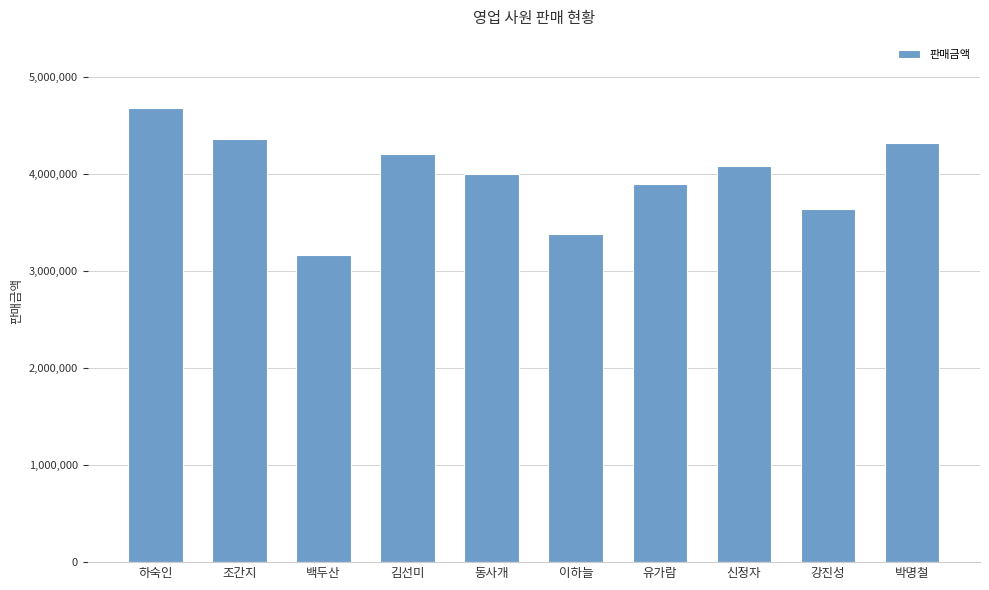

What is the value of the 2nd bar from the left?

4360000